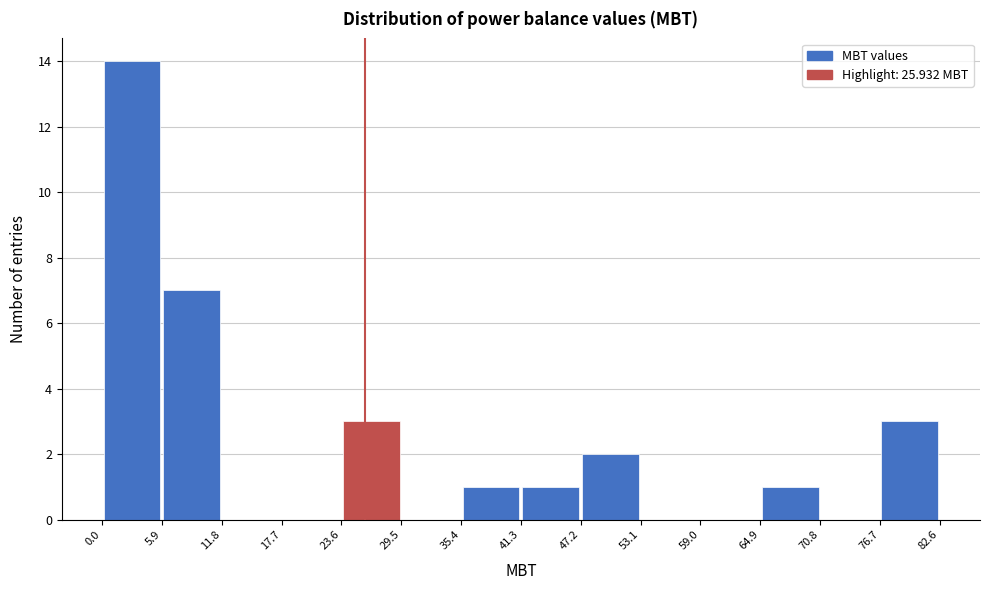

Reading left to right, list every bar in this chart as the range it spans on the x-axis followed by its height. The values are not printed on the chart, so give them approximately, as read against the axis.

0.0 to 5.9: 14
5.9 to 11.8: 7
11.8 to 17.7: 0
17.7 to 23.6: 0
23.6 to 29.5: 3
29.5 to 35.4: 0
35.4 to 41.3: 1
41.3 to 47.2: 1
47.2 to 53.1: 2
53.1 to 59.0: 0
59.0 to 64.9: 0
64.9 to 70.8: 1
70.8 to 76.7: 0
76.7 to 82.6: 3